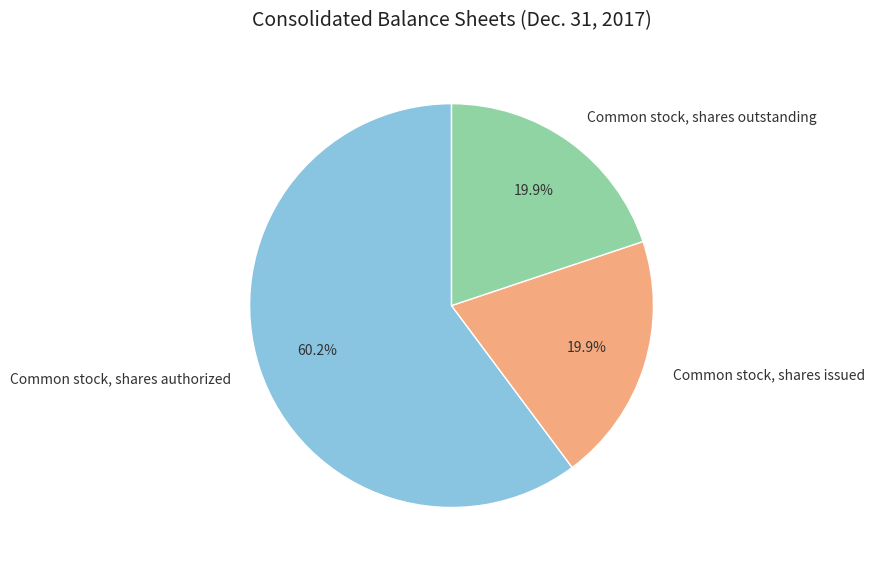

Which has a higher value, Common stock, shares issued or Common stock, shares authorized?

Common stock, shares authorized